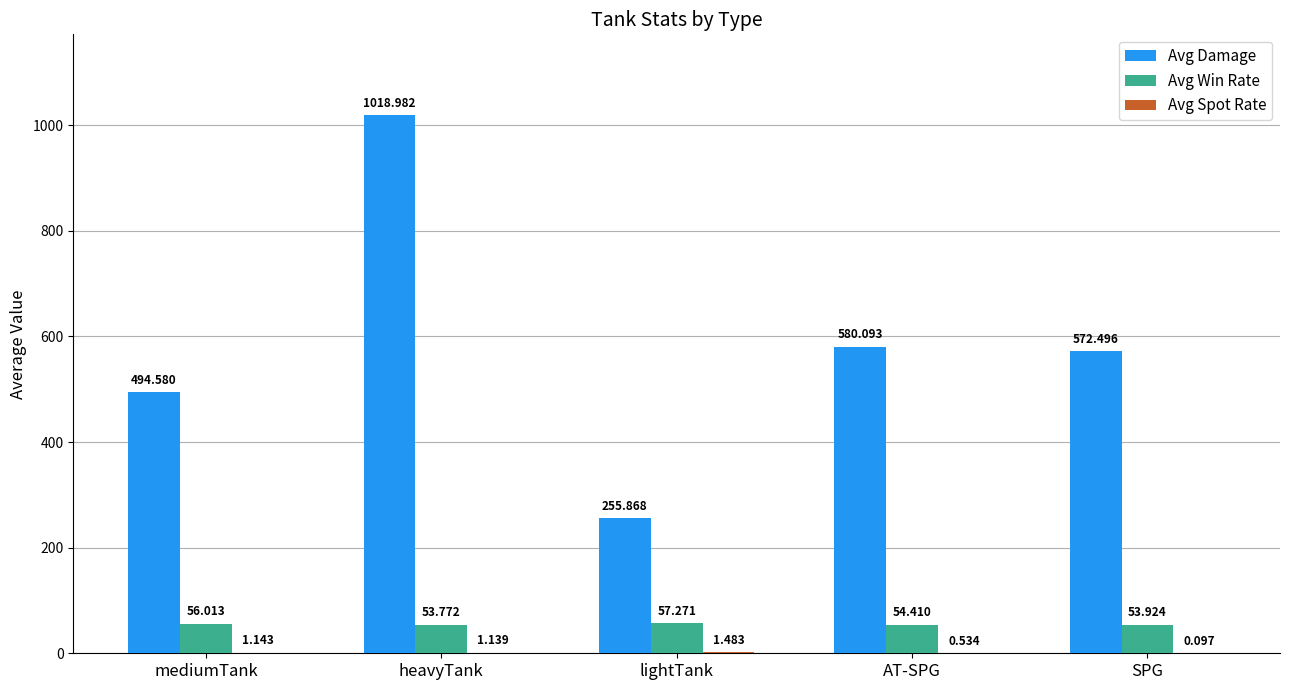

How many groups of bars are there?

5